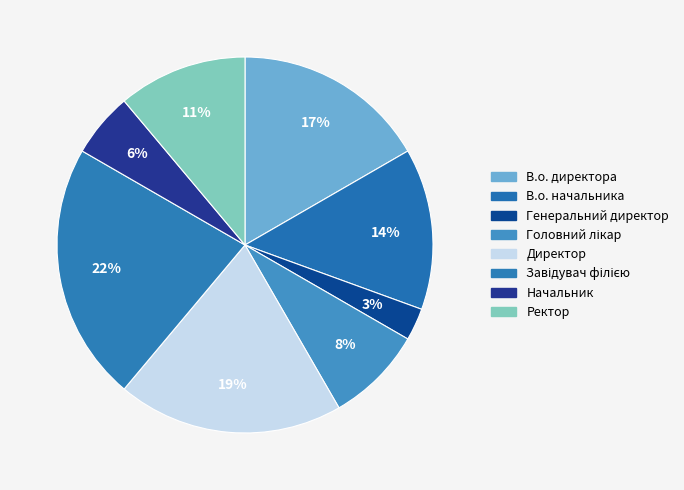

Which category has the biggest portion of the pie?

Завідувач філією